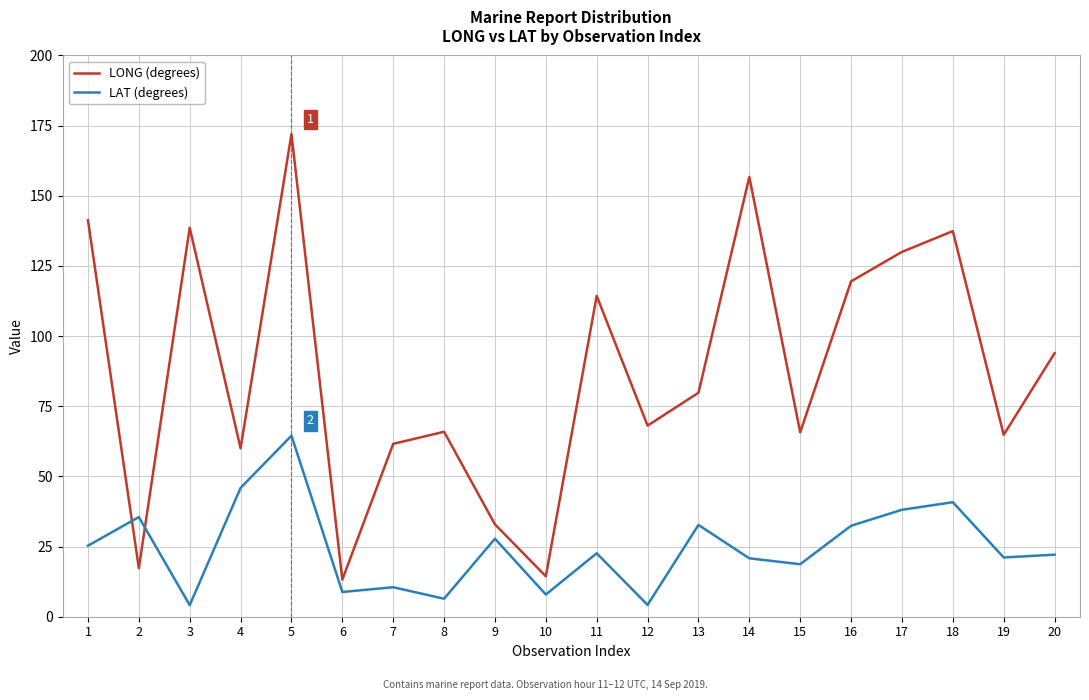

At how many categories does at least one series exceed 135?

5